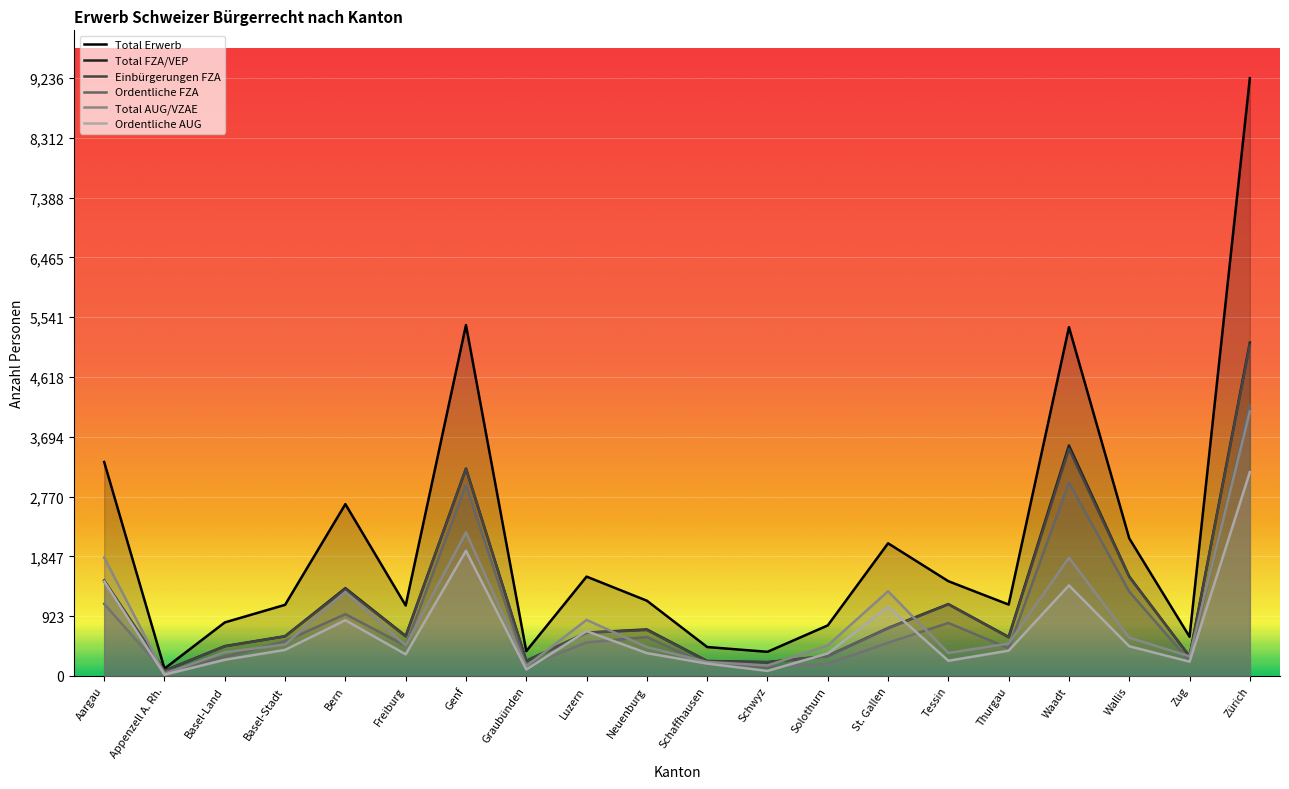

Rank the series at Zürich from lowest to highest value.

Ordentliche AUG, Total AUG/VZAE, Ordentliche FZA, Einbürgerungen FZA, Total FZA/VEP, Total Erwerb